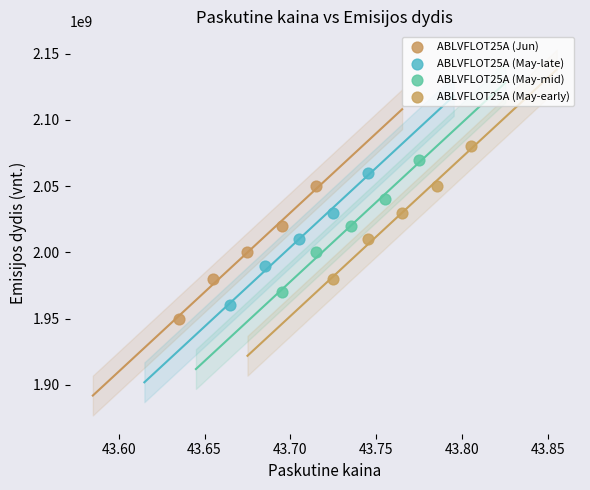

Which series reaches the maximum Y coordinate?

ABLVFLOT25A (May-early)